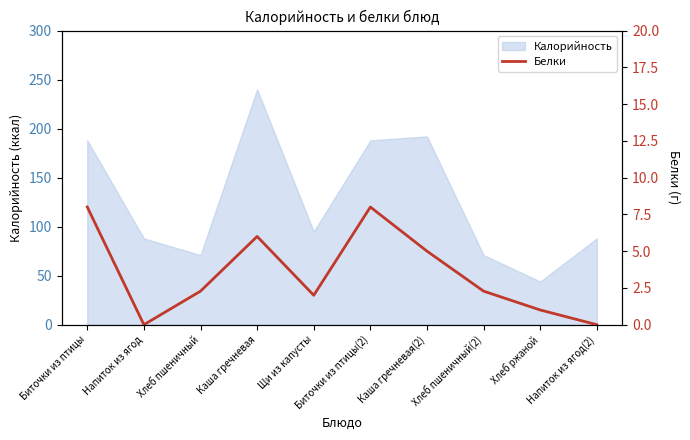

Reading left to right, list all the values displayed in this chart.

8.0	0.0	2.3	6.0	2.0	8.0	5.0	2.3	1.0	0.0